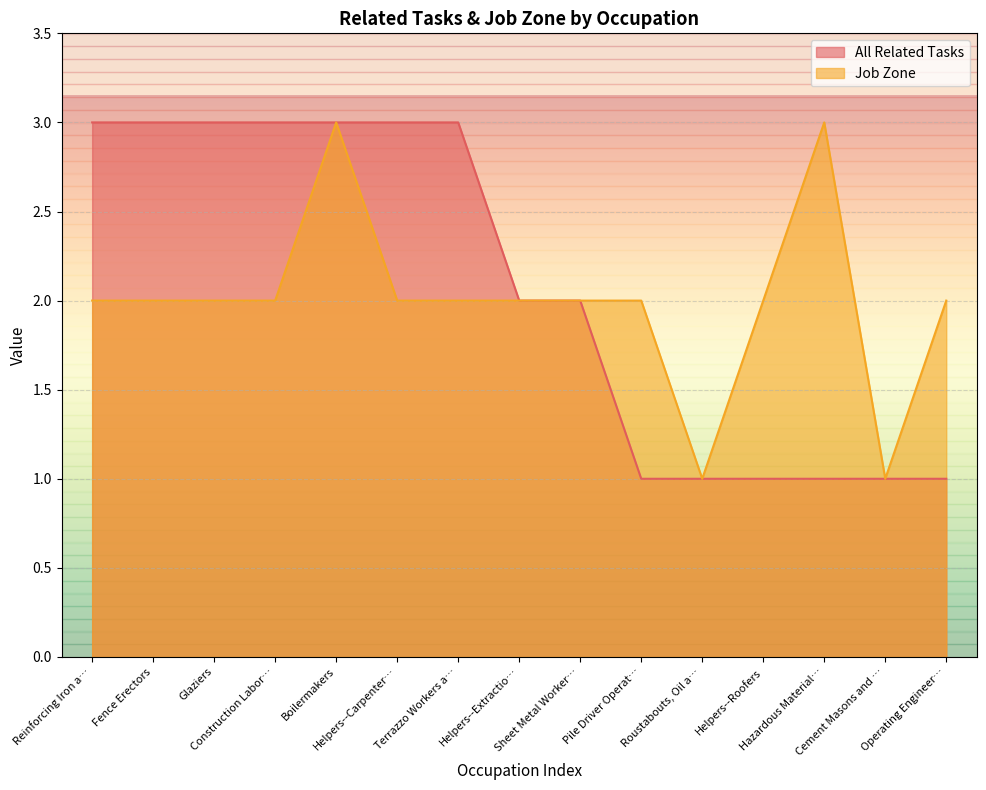

Which series changed the most between Construction Labor… and Hazardous Material…?

All Related Tasks